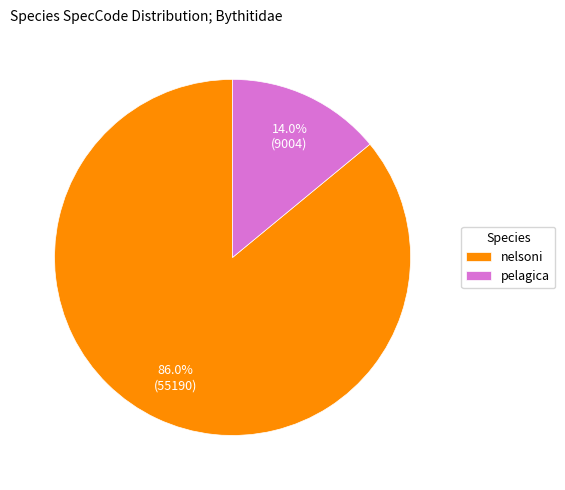

Which slice is the smallest?

pelagica